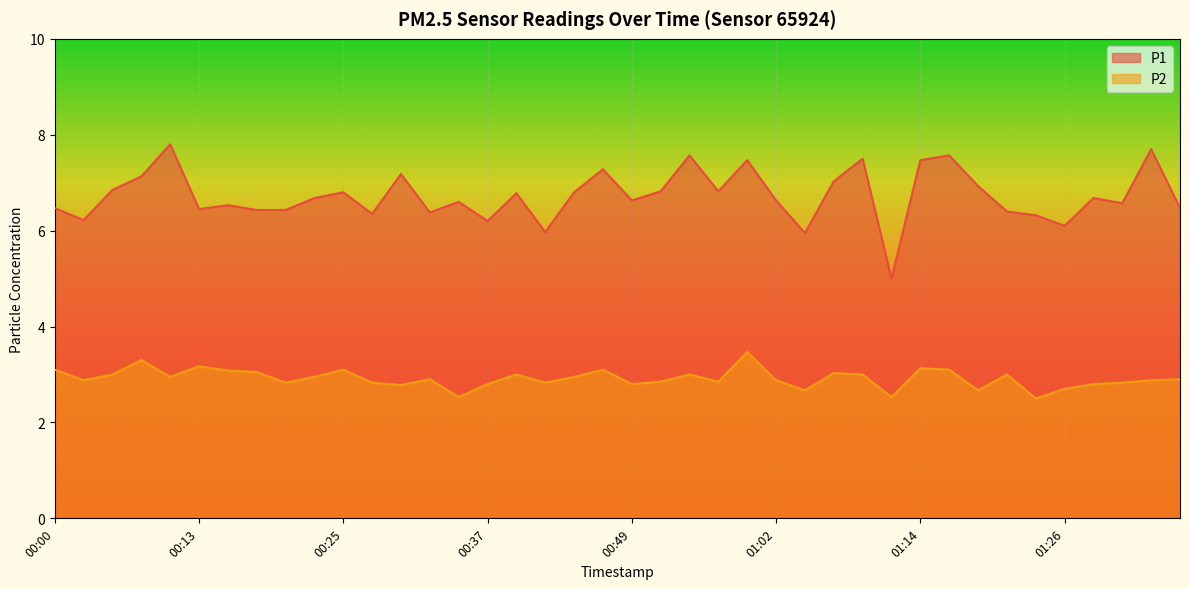

True or false: P1 and P2 intersect in this chart.

False